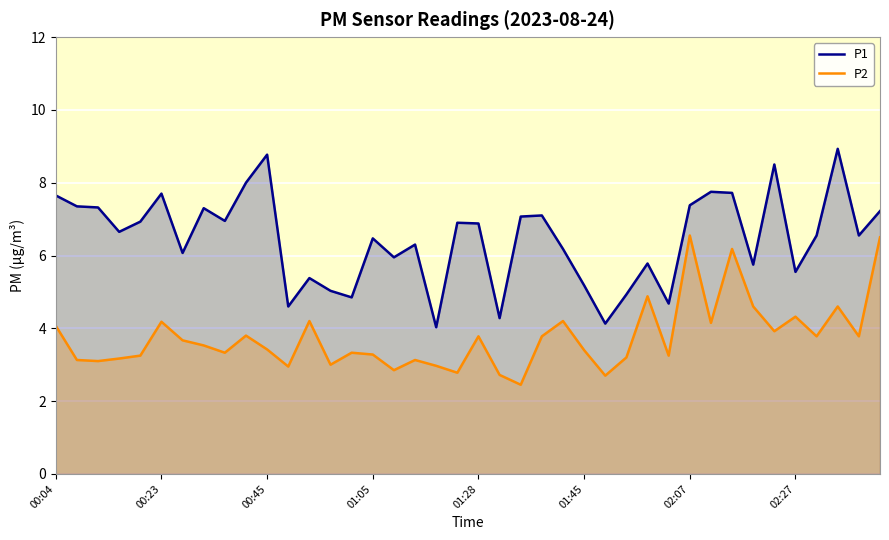

True or false: P1 and P2 cross at least once.

False